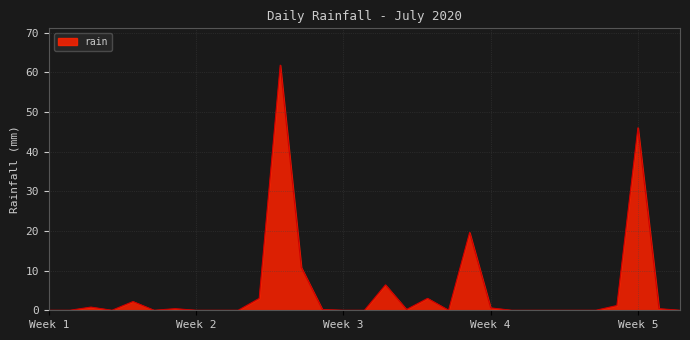

What is the maximum value shown in the chart?

61.8